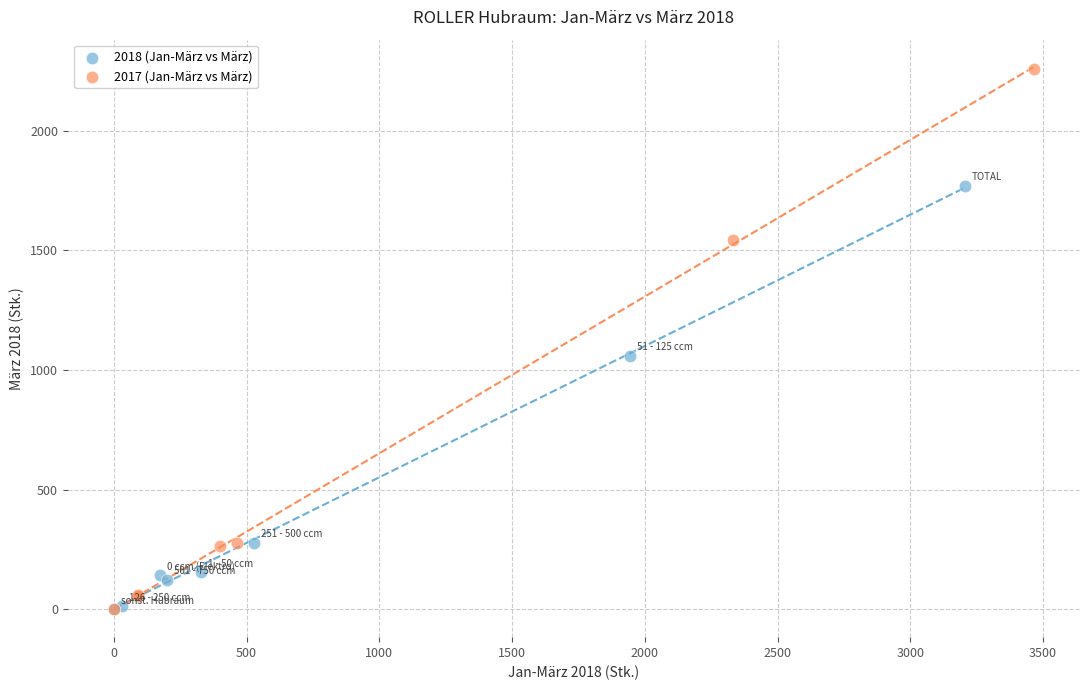

What are all the series names shown in the legend?

2018 (Jan-März vs März), 2017 (Jan-März vs März)